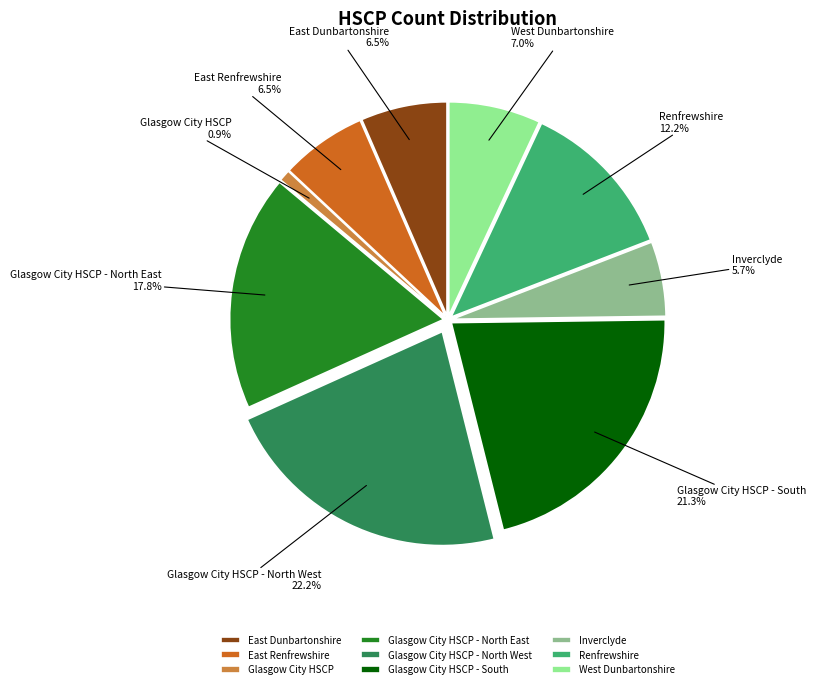

Do Glasgow City HSCP and Glasgow City HSCP - North East together represent more than half of the pie?

No